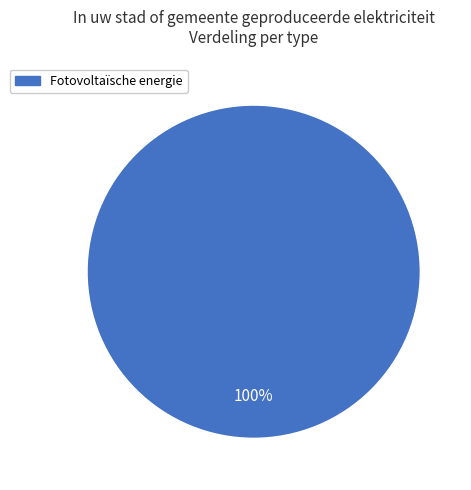

Is there any slice that represents more than half of the pie?

Yes